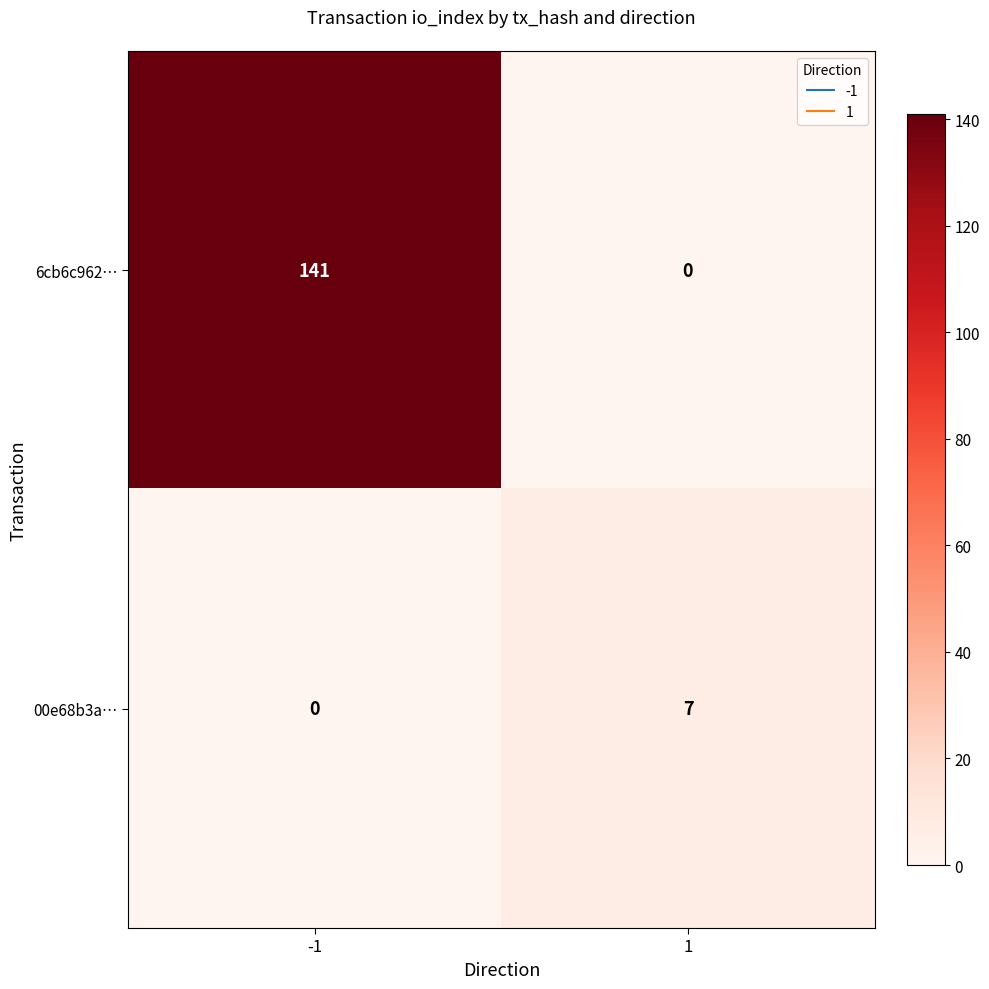

What is the maximum value shown in the chart?

141